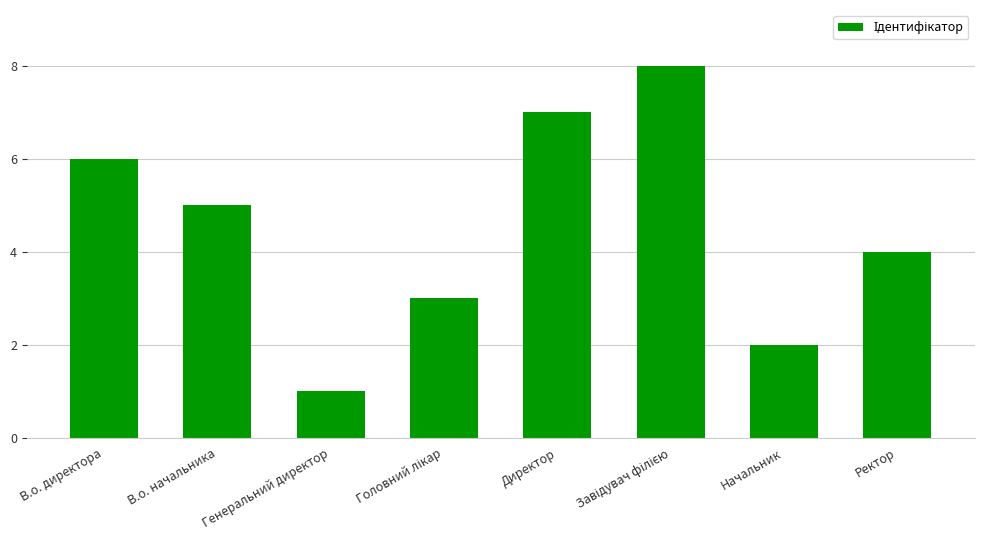

Is it true that the value at В.о. директора is 6?

True